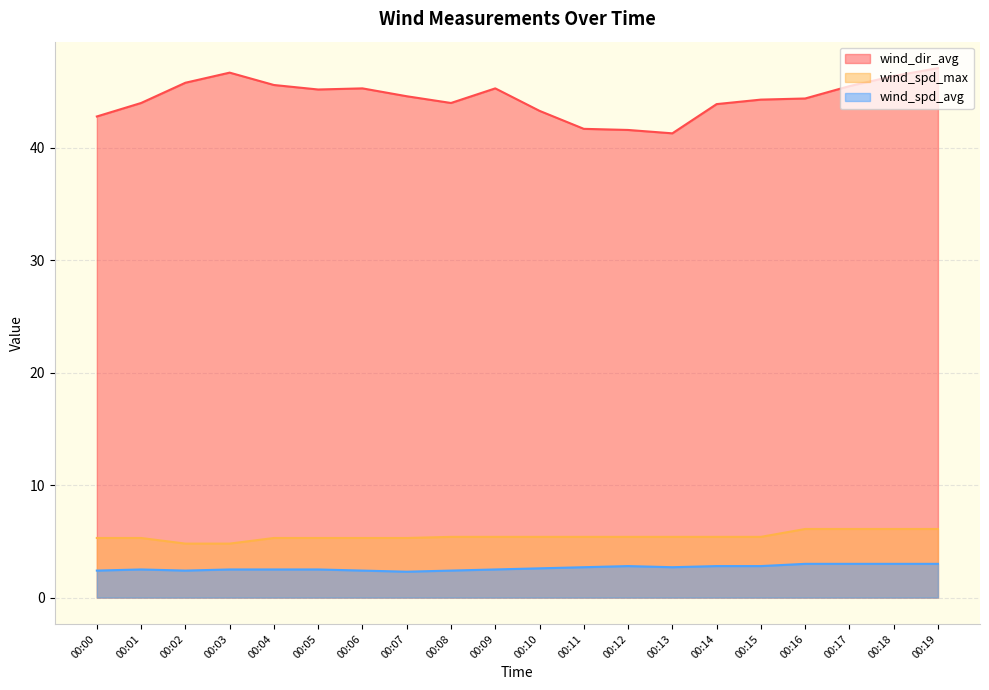

What is the total value across all series at 00:12?

49.8